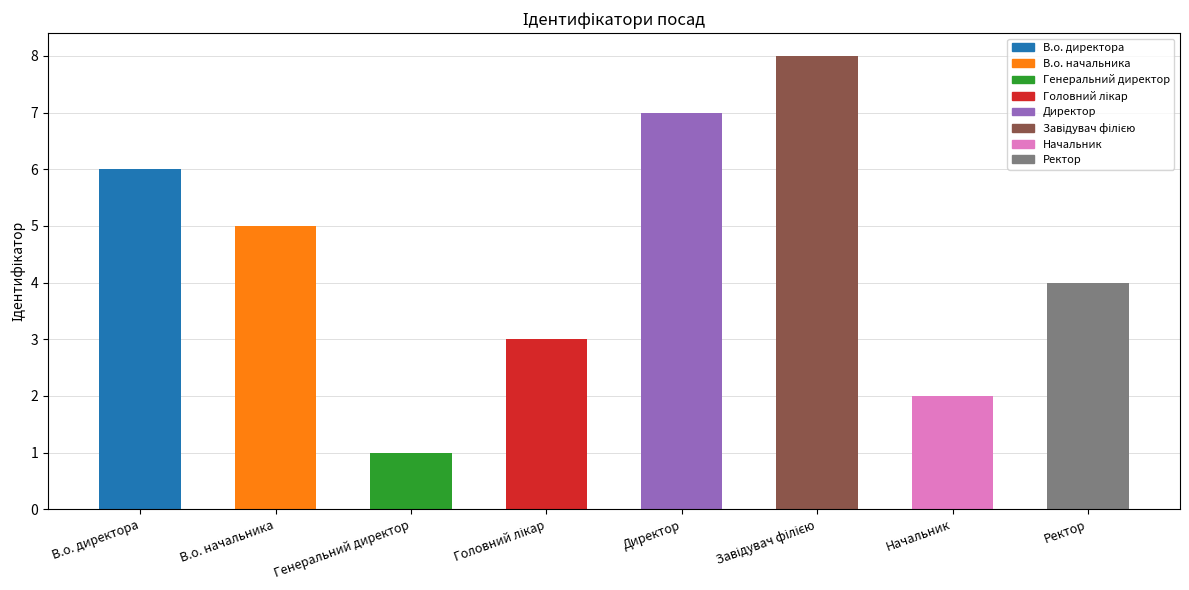

The chart shows a value of 2 at В.о. директора. True or false?

False